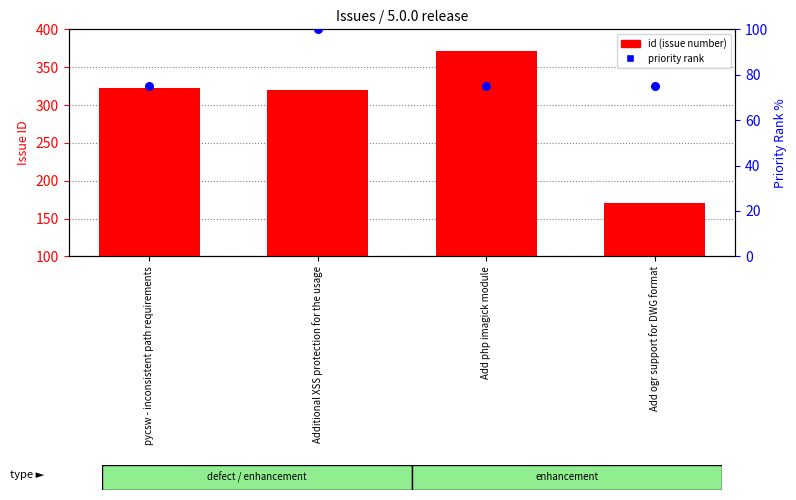

Which series contains the lowest Y value?

priority rank